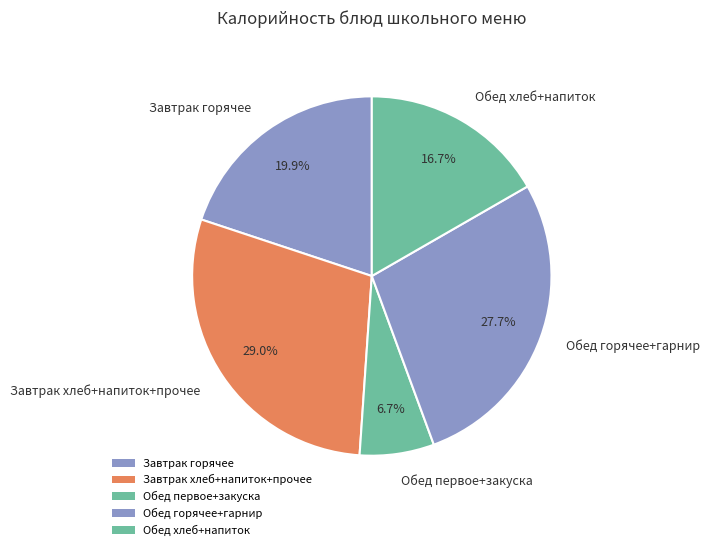

How many slices are in this pie chart?

5